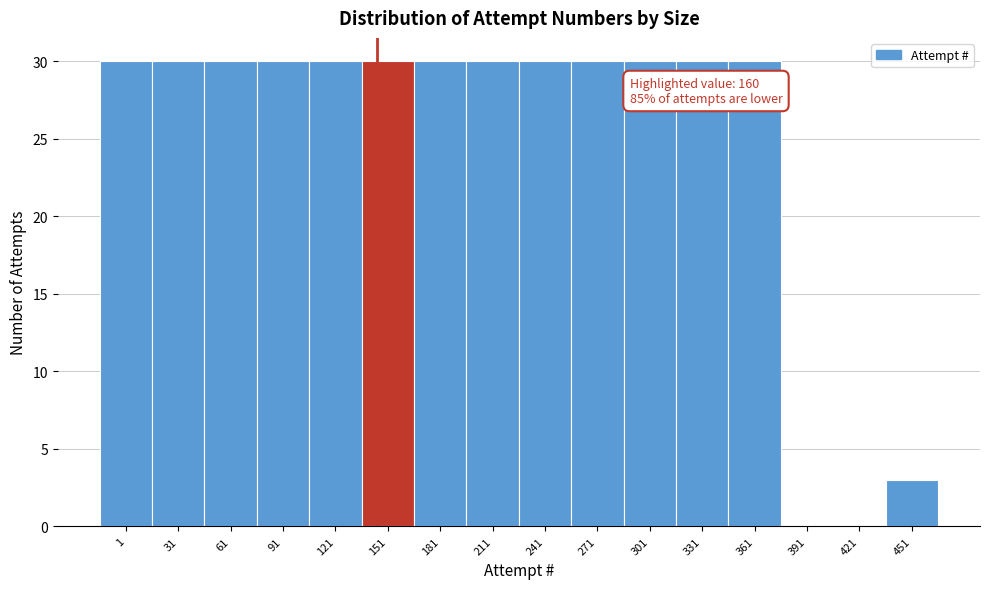

Reading left to right, extract all data points from this chart.

1=30	31=30	61=30	91=30	121=30	151=30	181=30	211=30	241=30	271=30	301=30	331=30	361=30	391=0	421=0	451=3